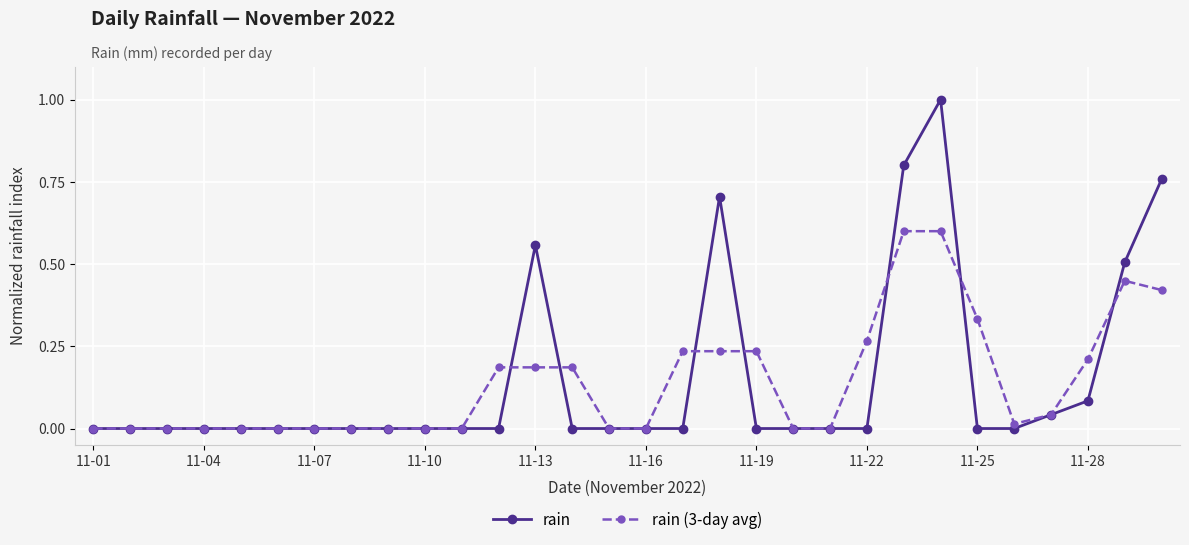

What is the greatest value displayed?

1.0